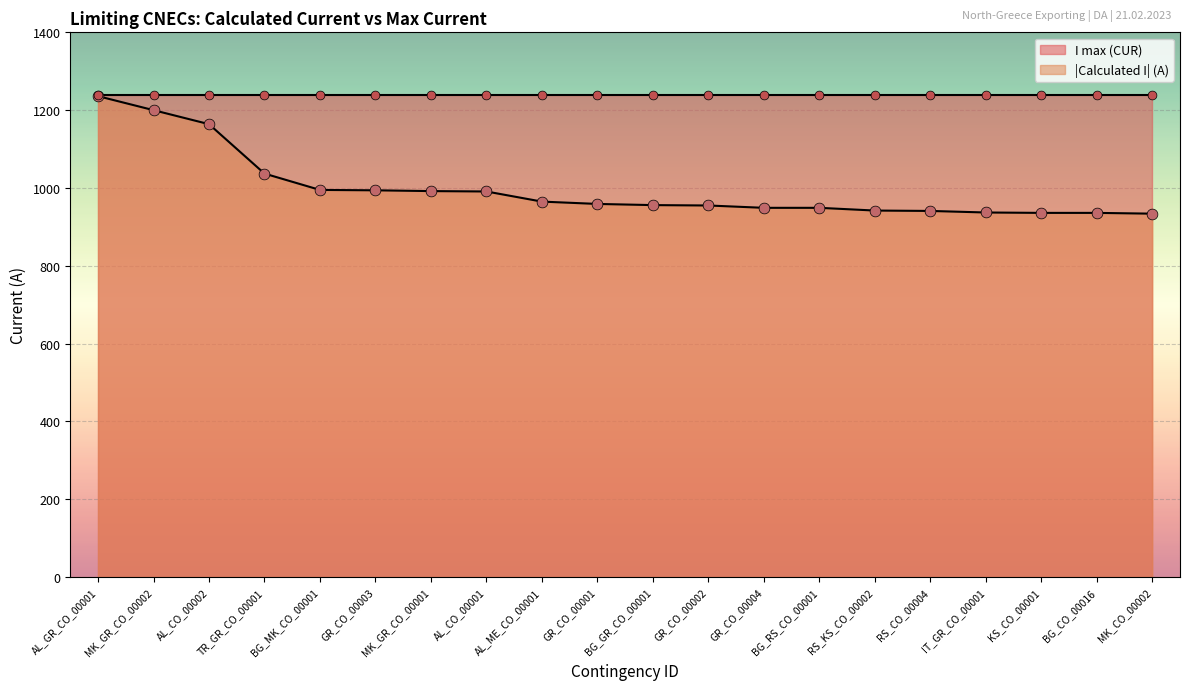

Approximately how many times larger is the value at KS_CO_00001 compared to RS_CO_00004?

1.0